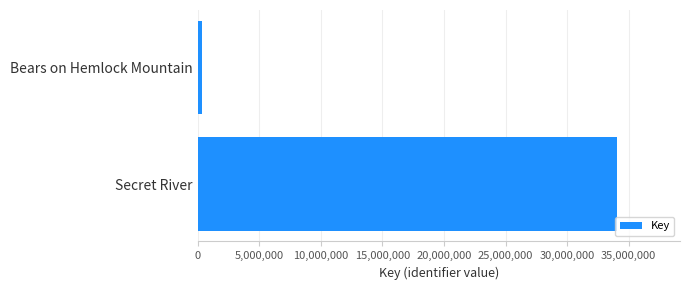

Reading top to bottom, extract all data points from this chart.

Bears on Hemlock Mountain=328309	Secret River=34059015